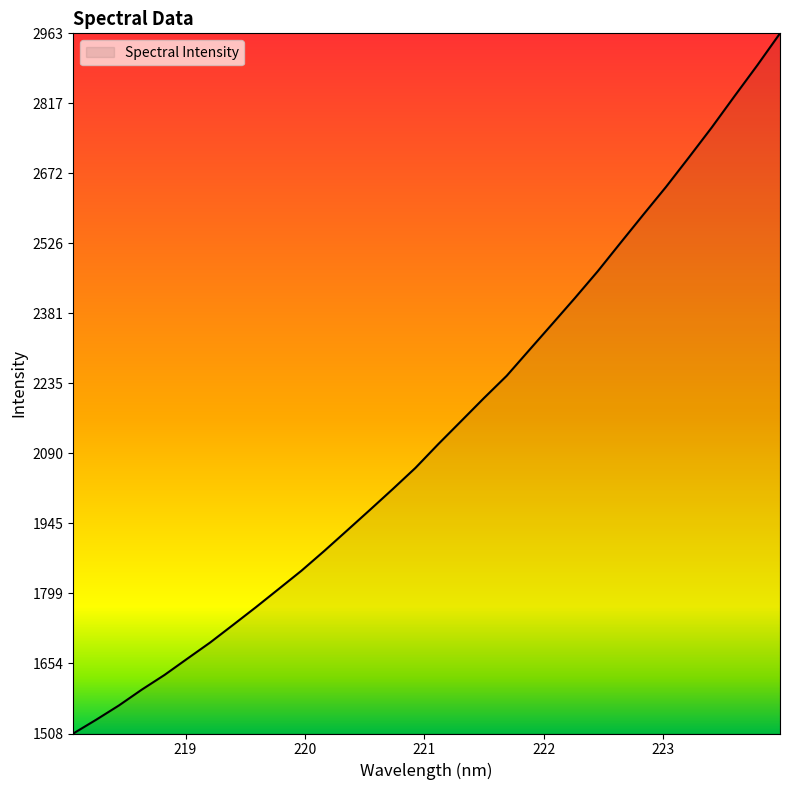

What is the difference between the maximum and minimum values?

1454.8